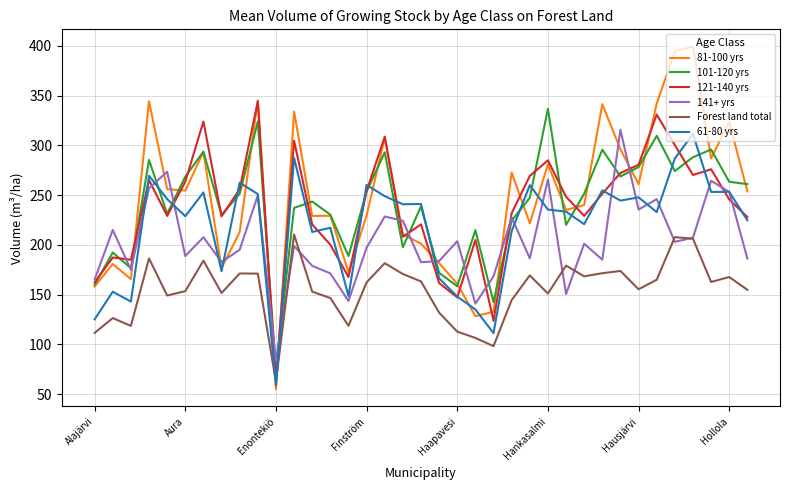

What is the smallest value displayed?

54.9